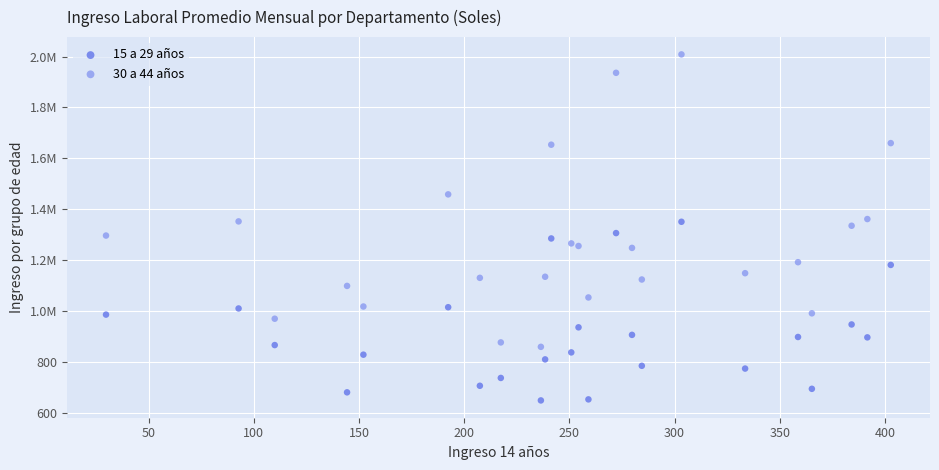

What are all the series names shown in the legend?

15 a 29 años, 30 a 44 años